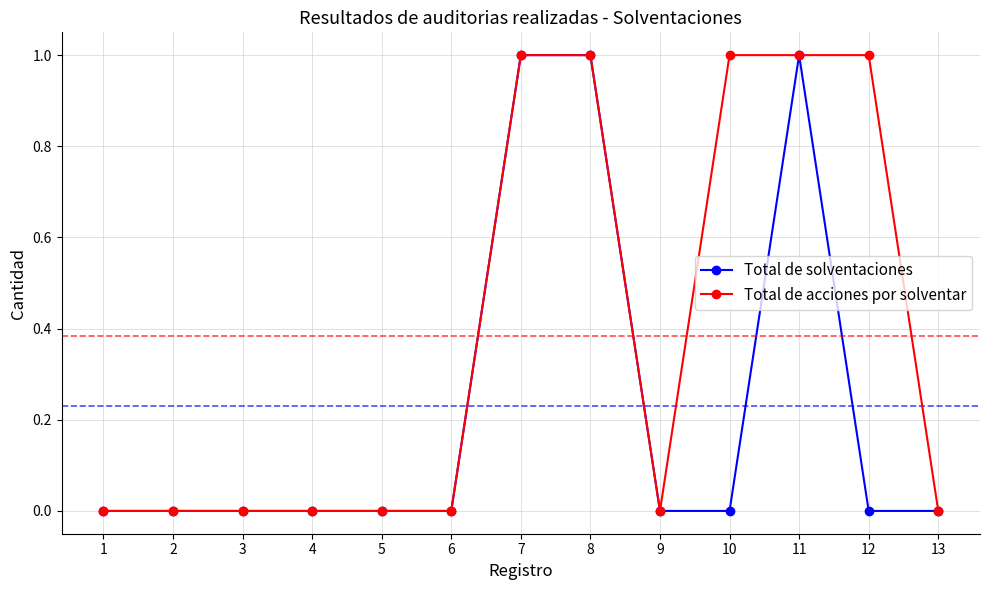

True or false: Total de acciones por solventar has a value of 0 at 2.

True